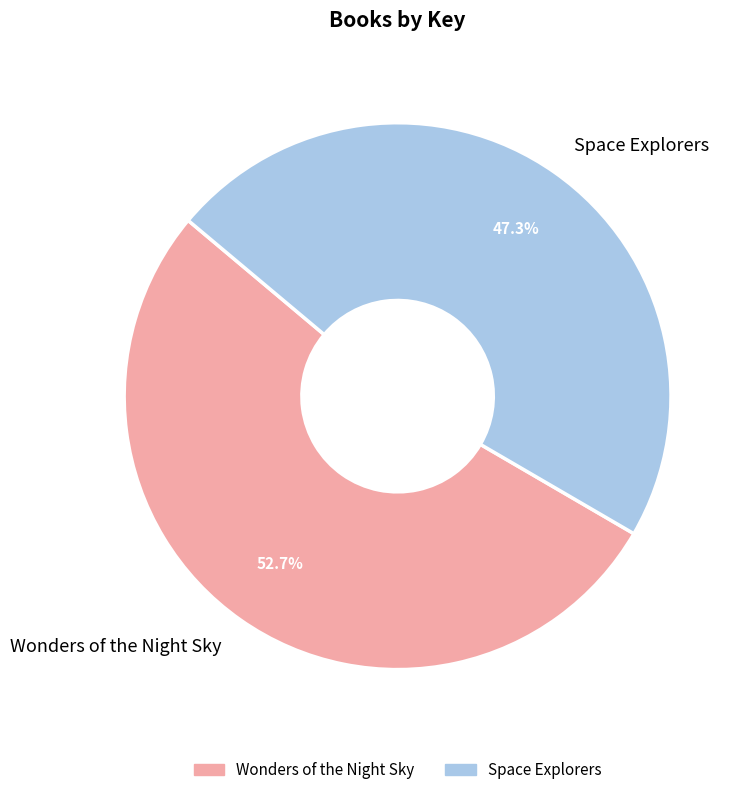

Is there any slice that represents more than half of the pie?

Yes